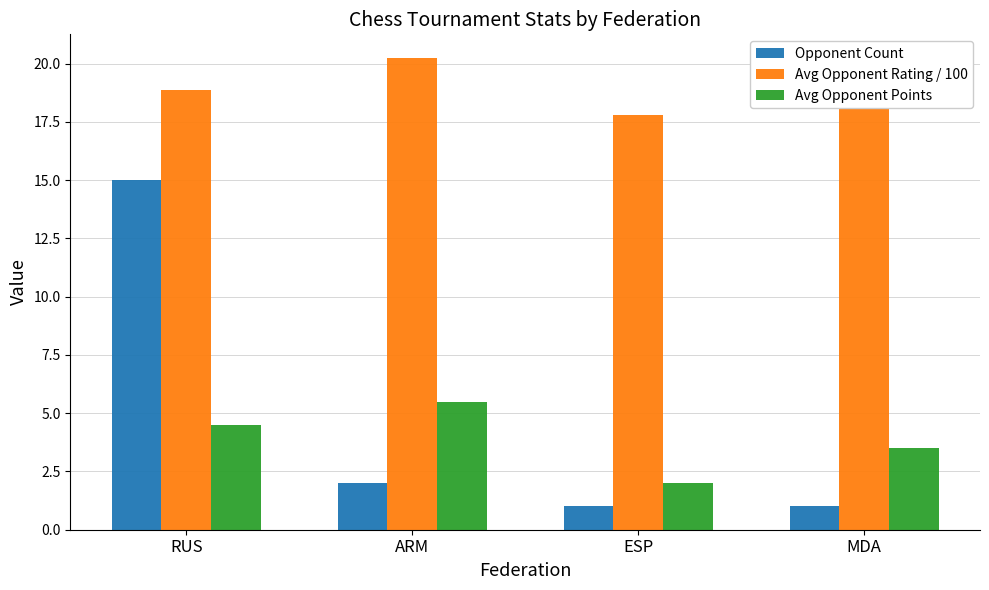

Does the chart contain stacked bars?

No